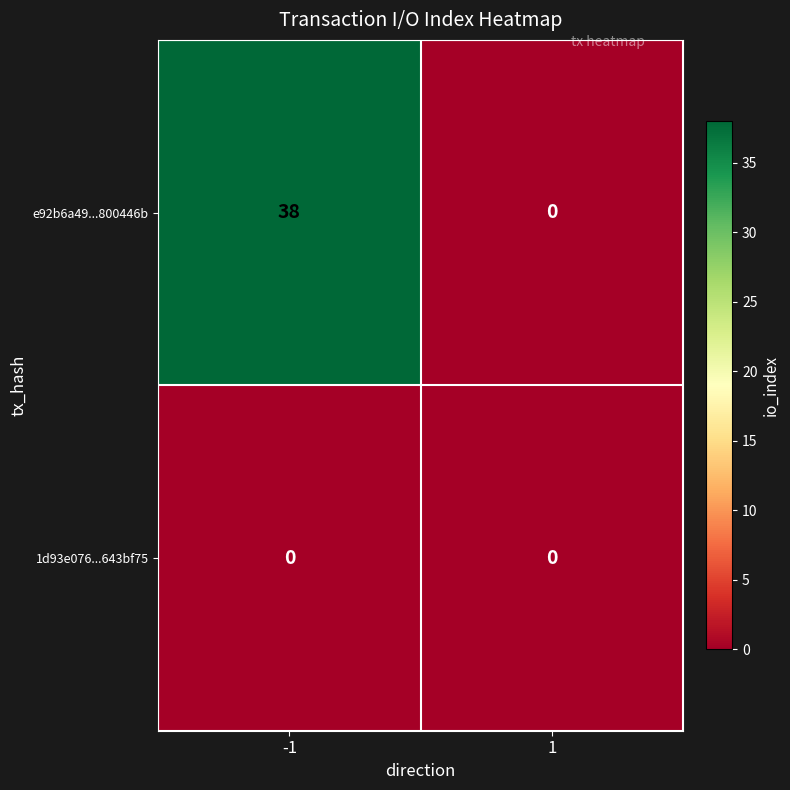

The e92b6a49...800446b series shows -17 at 1. True or false?

False